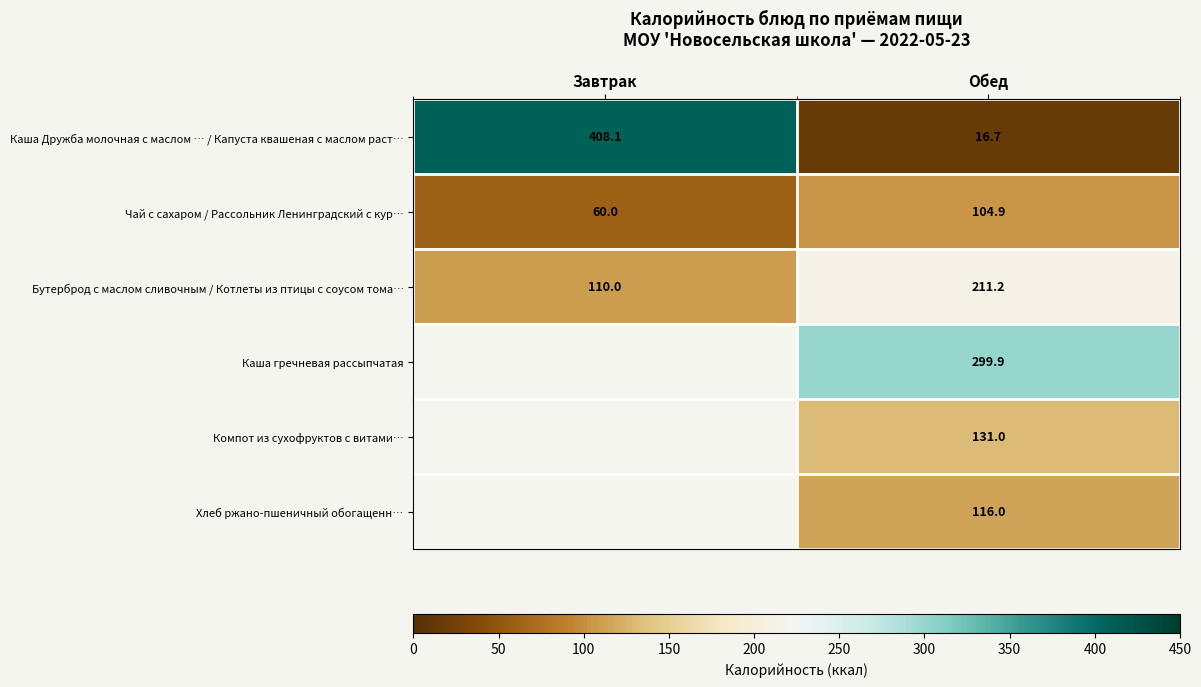

What is the sum of all Бутерброд с маслом сливочным / Котлеты из птицы с соусом тома… values?

321.2